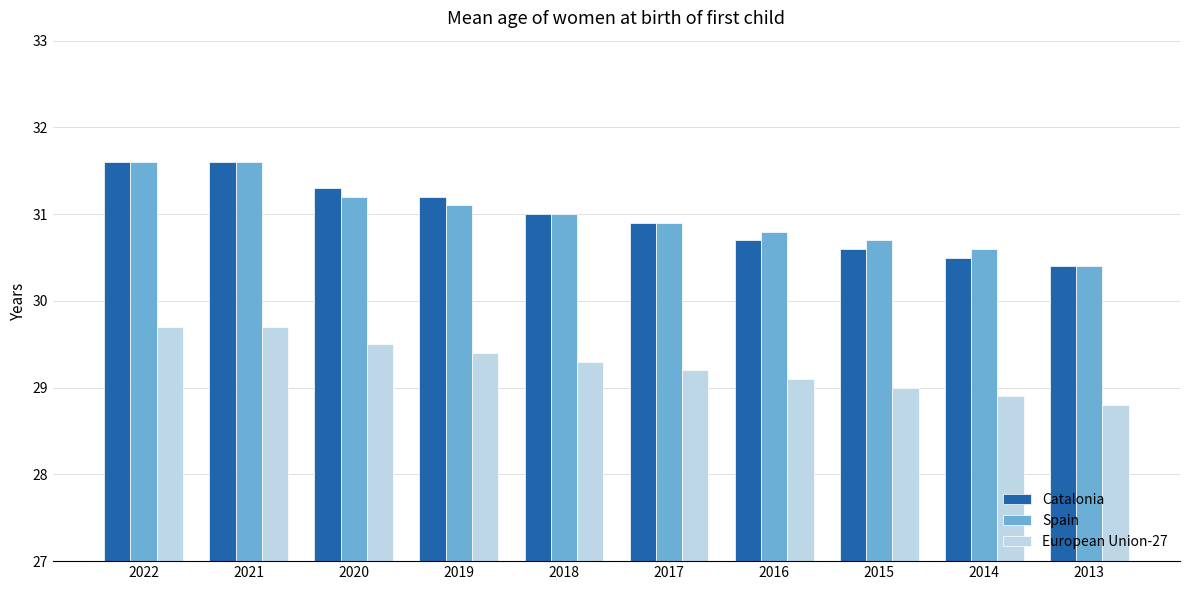

How many bars are there in each group?

3